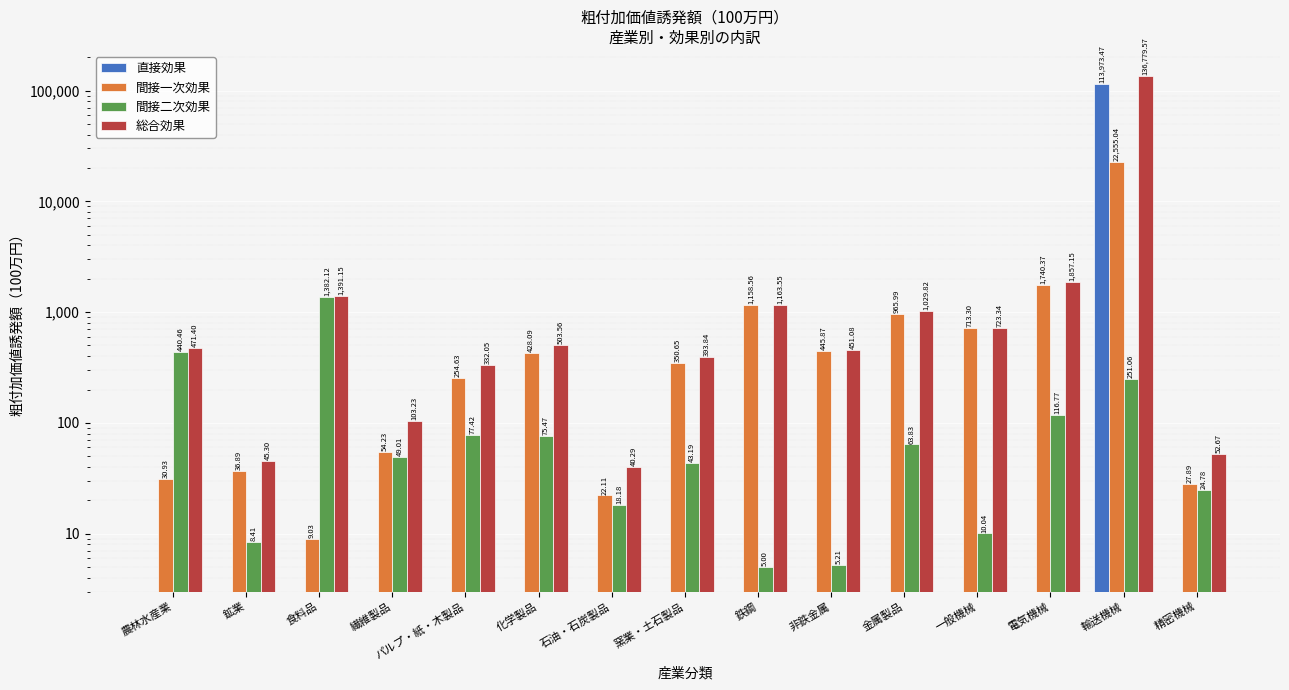

What is the difference between the second highest and minimum values in the 間接一次効果 series?

1731.3